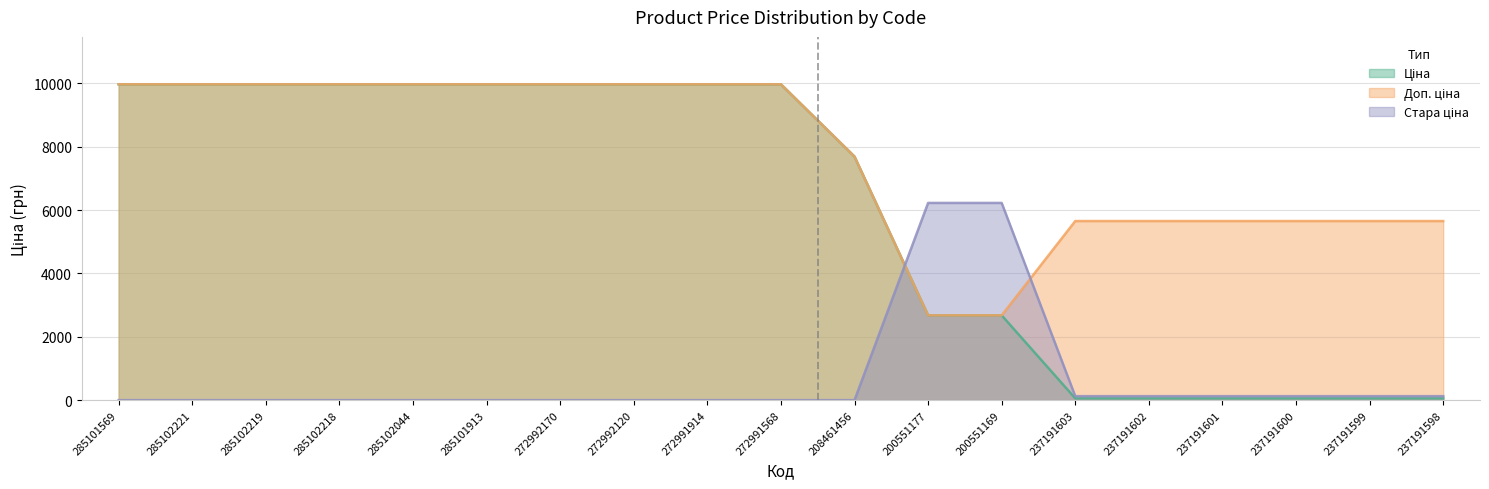

At how many categories does at least one series exceed 8954?

10